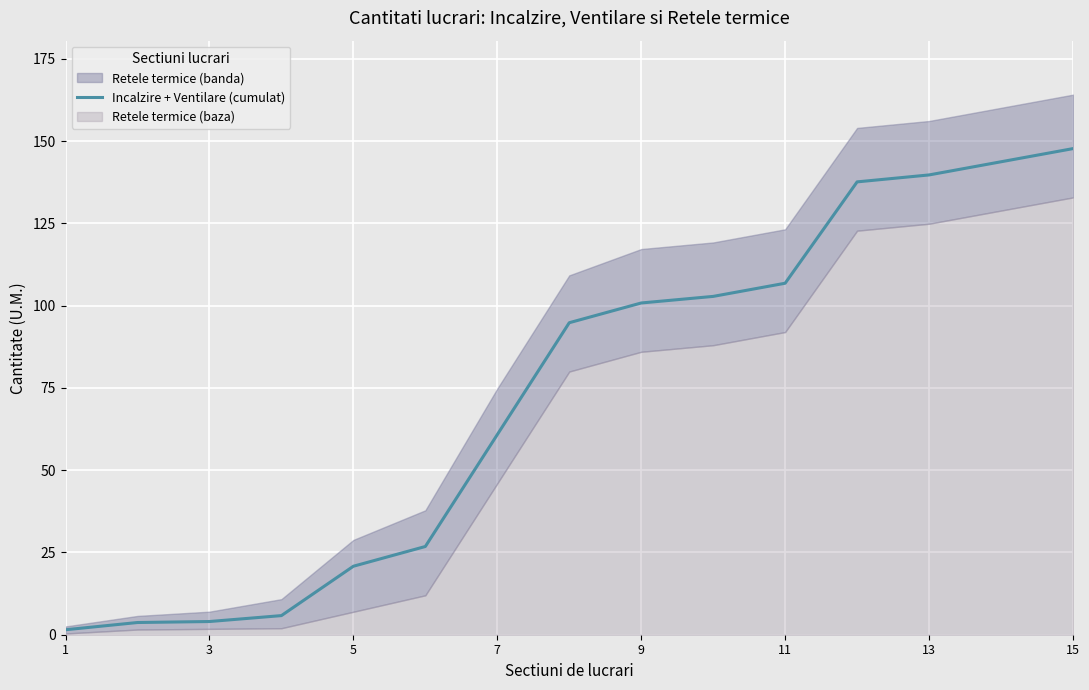

Is it true that Incalzire + Ventilare (cumulat) equals 31.8 at 5?

False